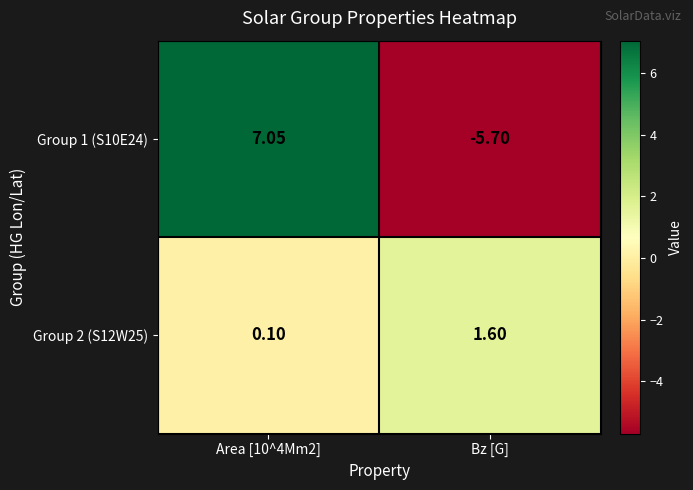

Is the value of Group 2 (S12W25) at Area [10^4Mm2] greater than the value of Group 1 (S10E24) at Area [10^4Mm2]?

No